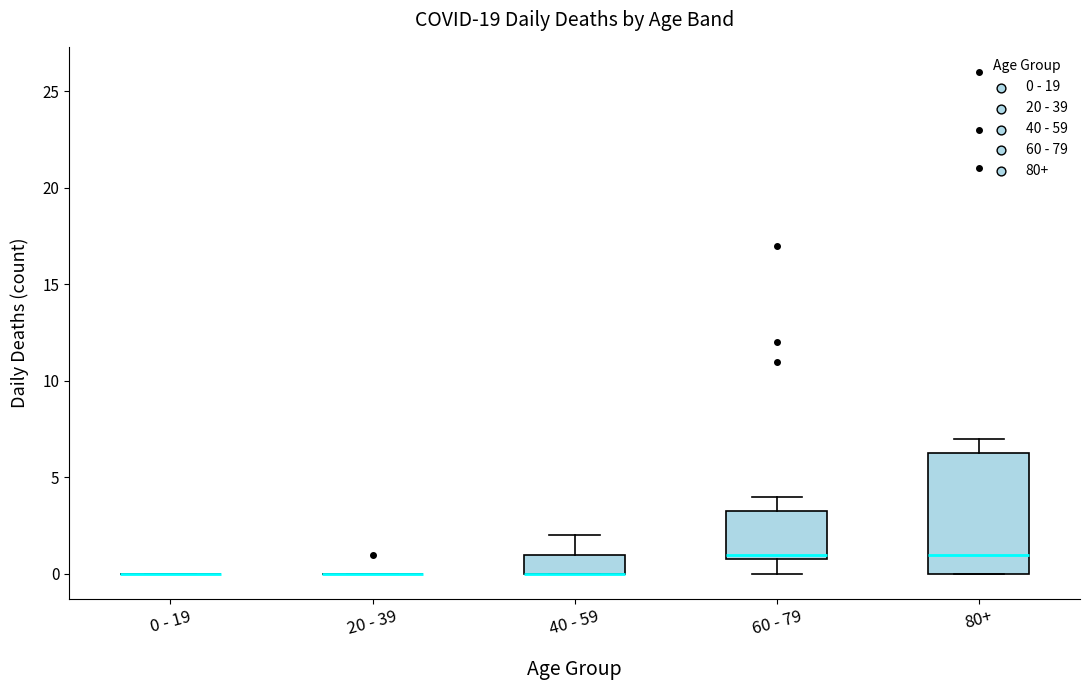

Reading left to right, read every box against the y-axis: the position of its median line, the range the box covers, and the ends of its whiskers. The values are not printed on the chart, so give them approximately, as read against the axis.

0 - 19: box collapsed to a line at 0.0, whiskers 0.0 to 0.0
20 - 39: box collapsed to a line at 0.0, whiskers 0.0 to 0.0
40 - 59: median 0.0 (drawn on the box's lower edge), box 0.0 to 1.0, whiskers 0.0 to 2.0
60 - 79: median 1.0 (just above the box's lower edge), box 1.0 to 3.5, whiskers 0.0 to 4.0
80+: median 1.0, box 0.0 to 6.5, whiskers 0.0 to 7.0